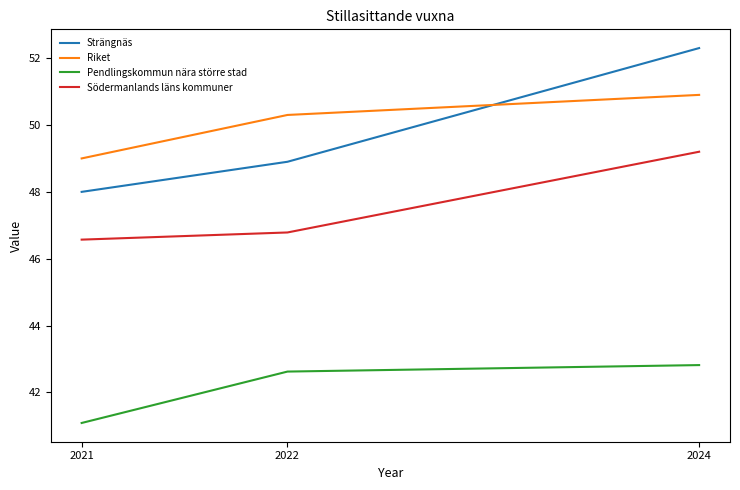

The Pendlingskommun nära större stad series shows 41.1 at 2021. True or false?

True